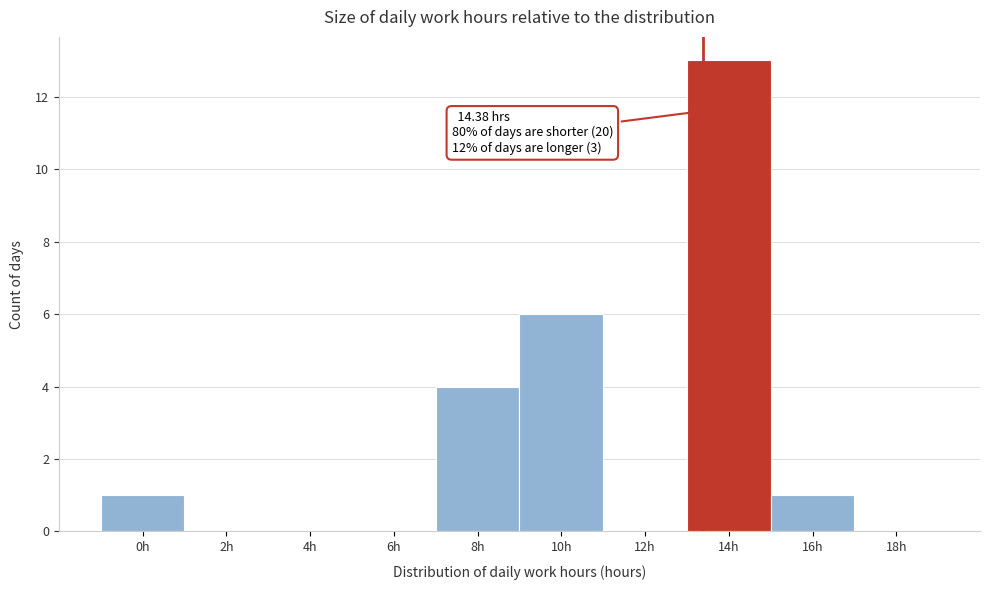

Reading left to right, extract all data points from this chart.

0h=1	2h=0	4h=0	6h=0	8h=4	10h=6	12h=0	14h=13	16h=1	18h=0